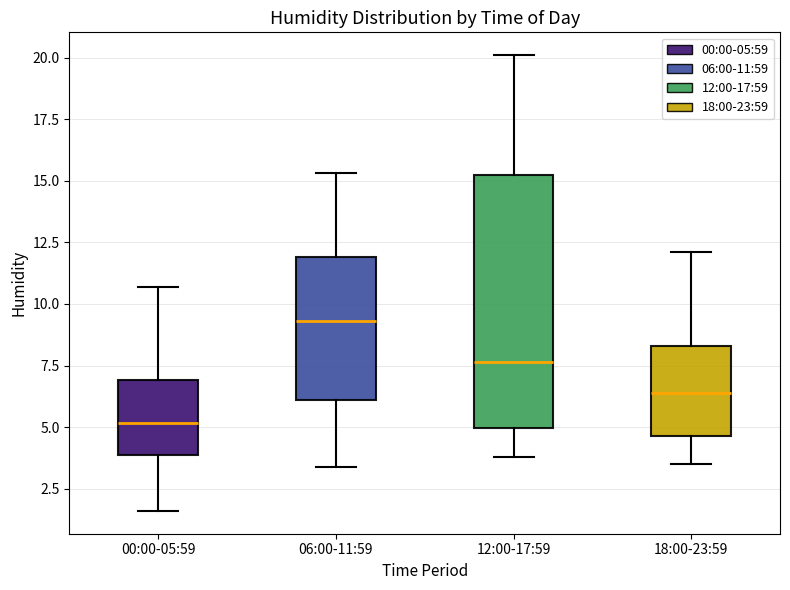

Which box's median line is the highest?

06:00-11:59